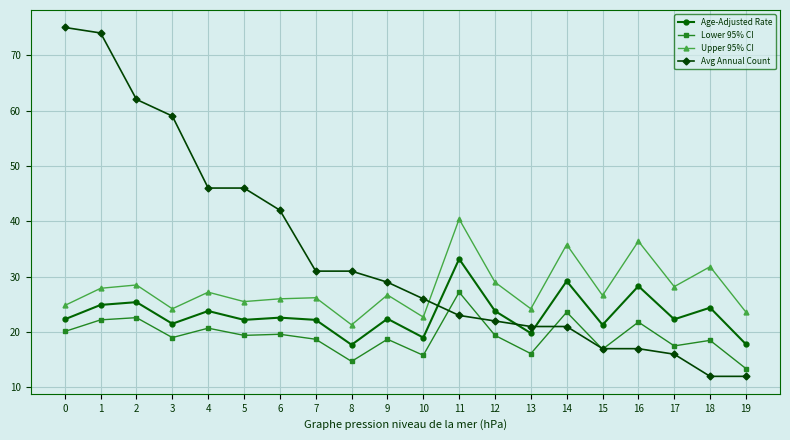

How many categories are shown in the chart?

20